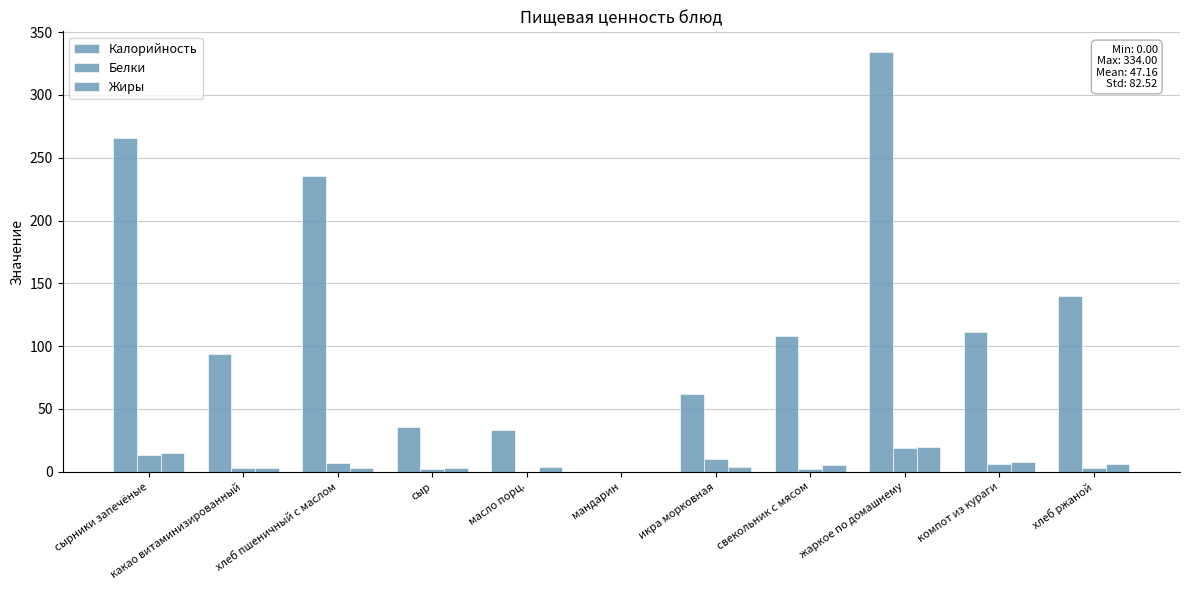

How many distinct data groups are displayed?

3